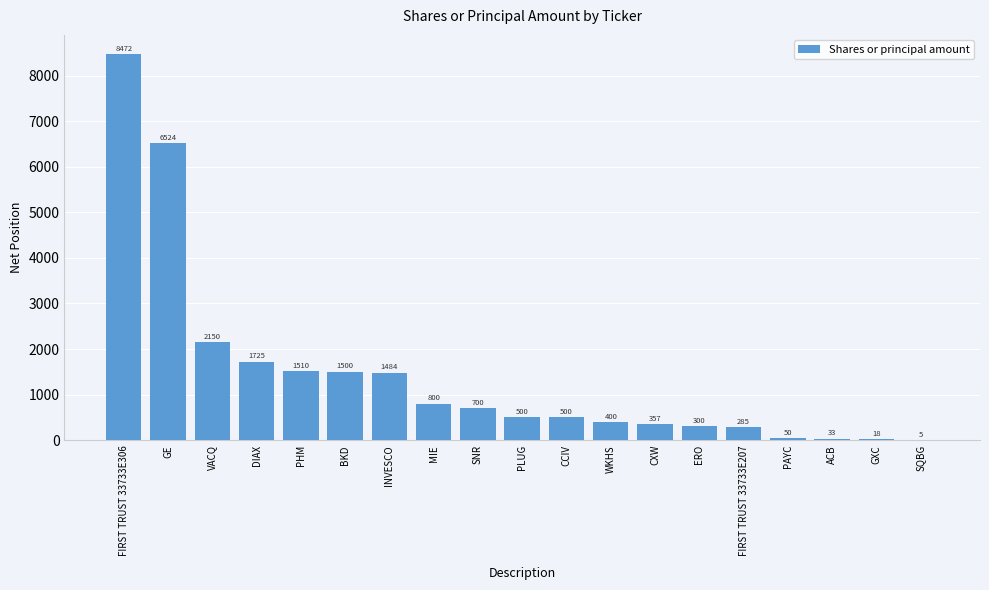

How many categories are shown in the chart?

19